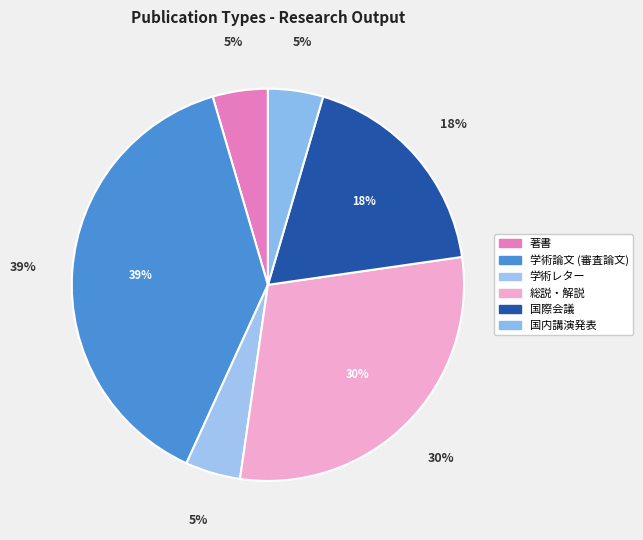

Is there any slice that represents more than half of the pie?

No